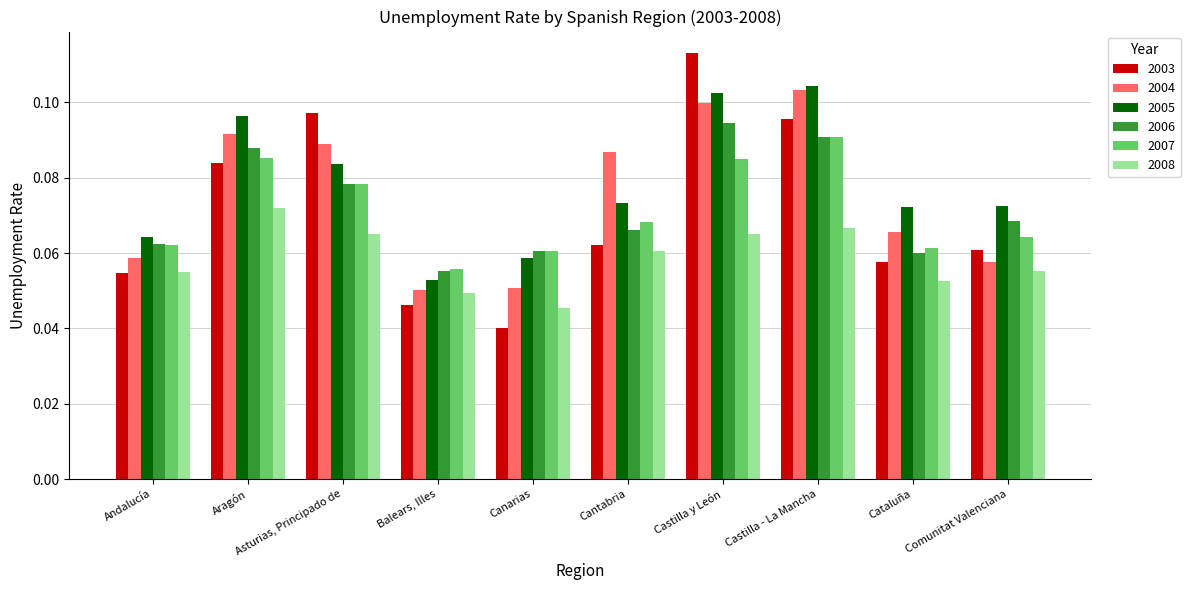

The 2003 series shows 0.1 at Balears, Illes. True or false?

False